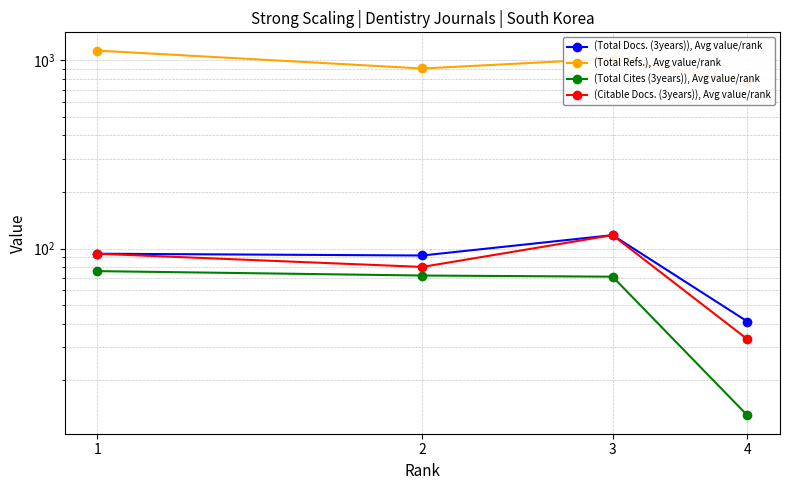

Rank the series at 2 from highest to lowest value.

(Total Refs.), Avg value/rank, (Total Docs. (3years)), Avg value/rank, (Citable Docs. (3years)), Avg value/rank, (Total Cites (3years)), Avg value/rank